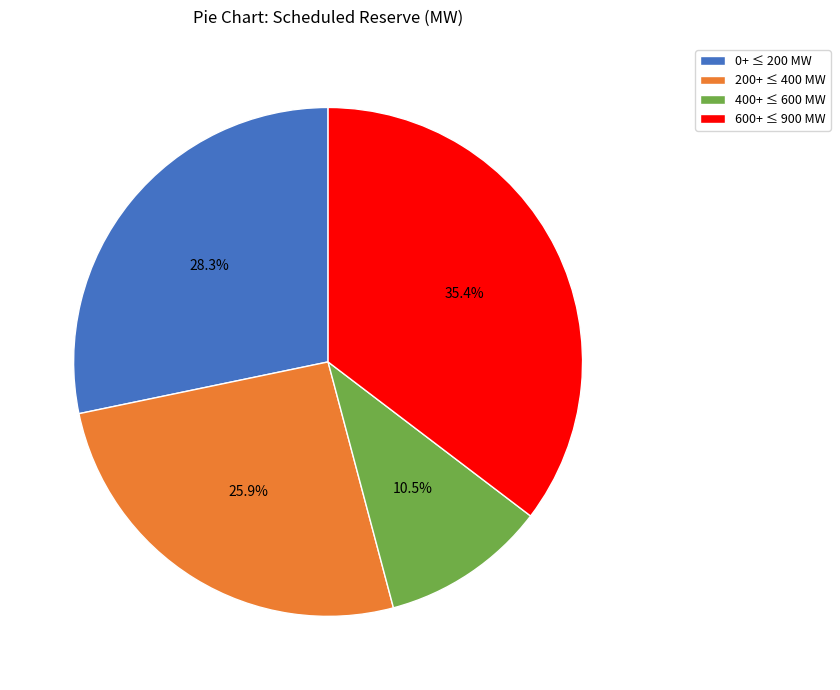

Do 200+ ≤ 400 MW and 0+ ≤ 200 MW together represent more than half of the pie?

Yes